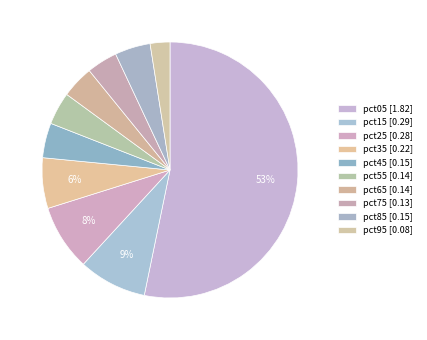

What percentage do pct75 and pct55 together represent?

8.0%